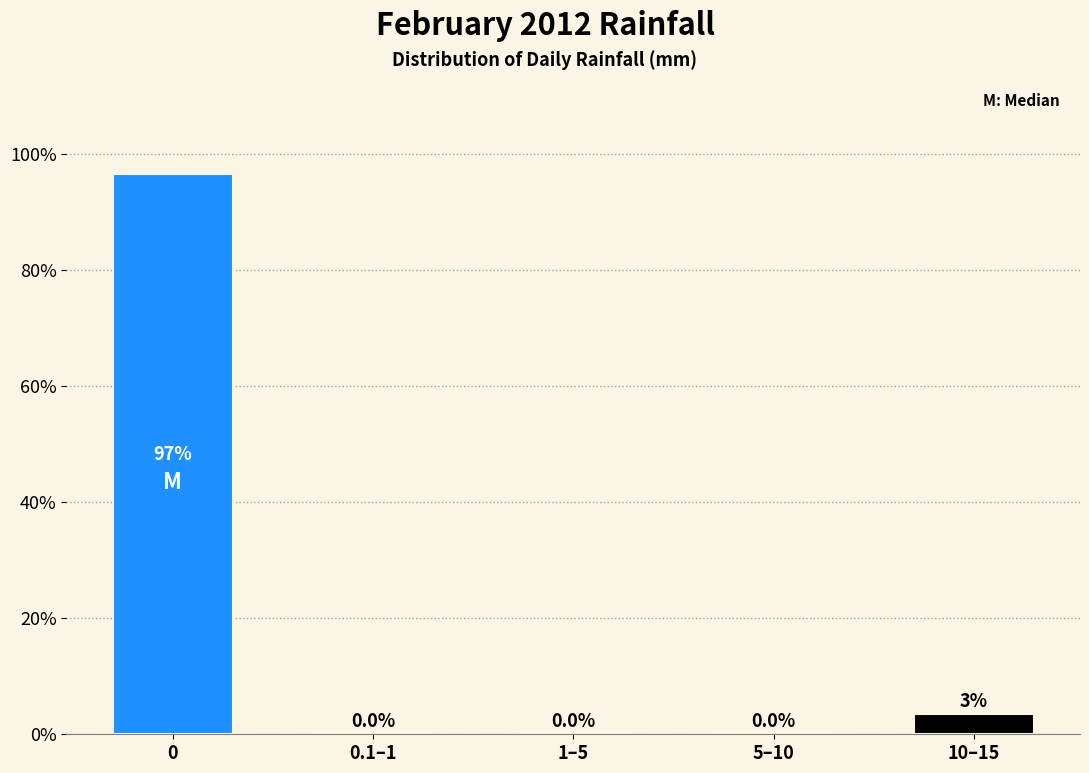

What is the maximum value shown in the chart?

96.6